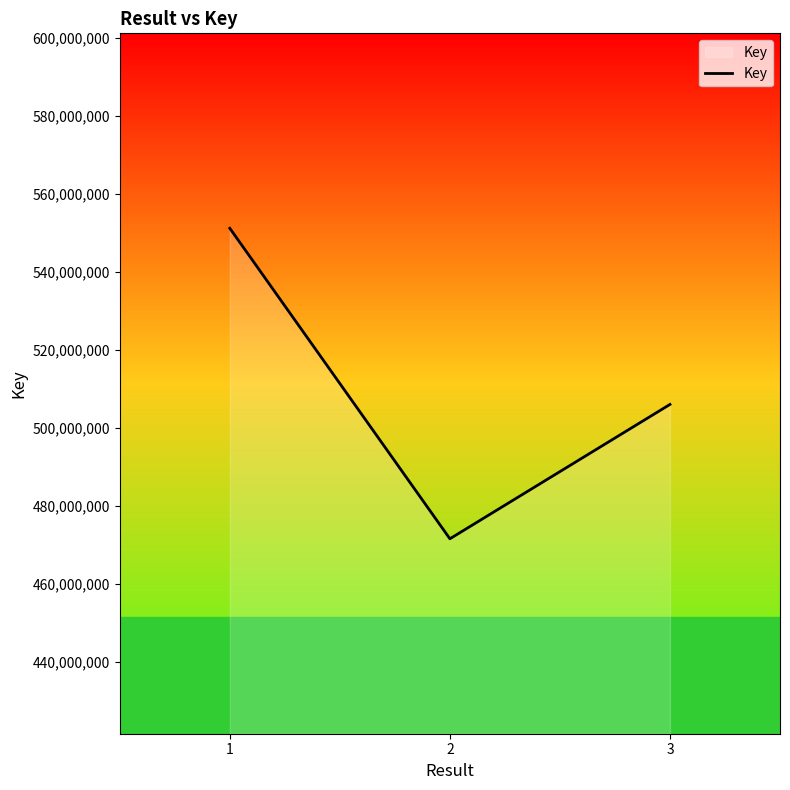

What value does the data have at 3, to the nearest 50?

506003850